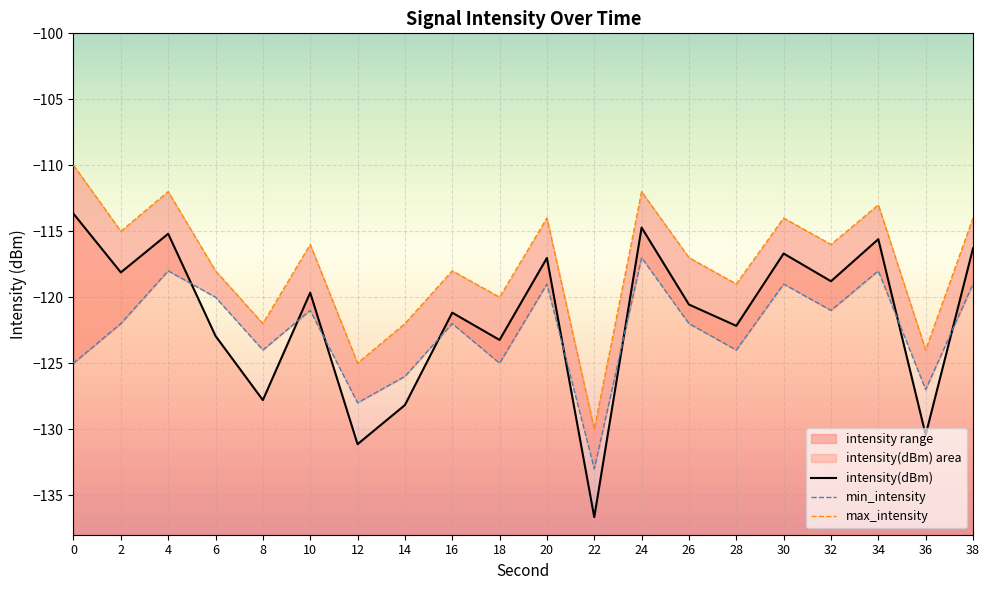

At which label is max_intensity closest to -120?

18